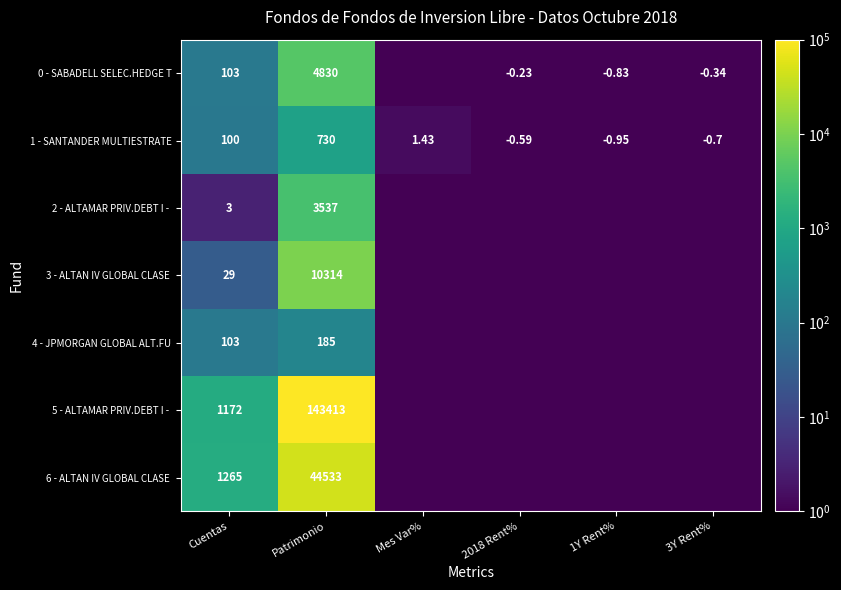

Is the value of 1 - SANTANDER MULTIESTRATE at Patrimonio greater than the value of 0 - SABADELL SELEC.HEDGE T at 3Y Rent%?

Yes